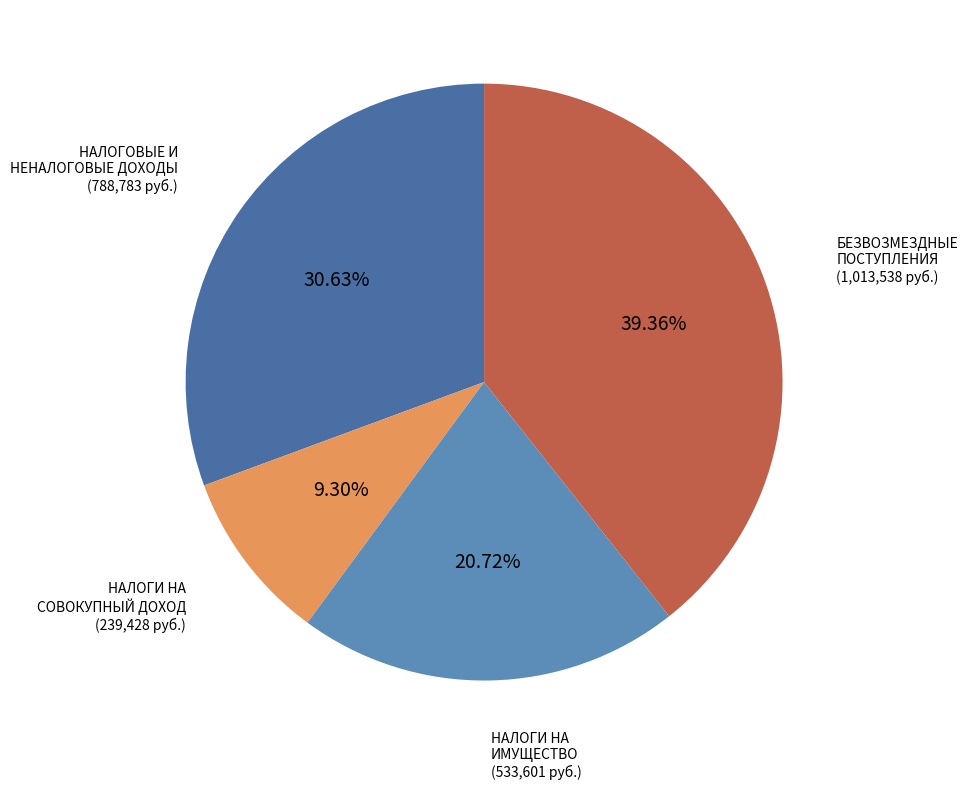

Which slice is the smallest?

НАЛОГИ НА СОВОКУПНЫЙ ДОХОД